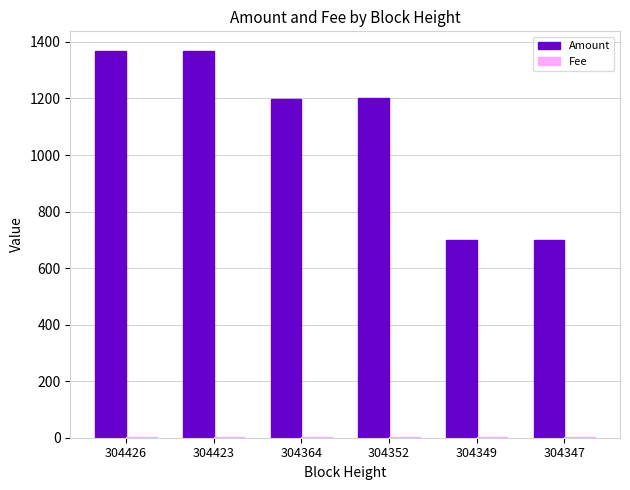

Where does the Amount series first go above 1200?

304426